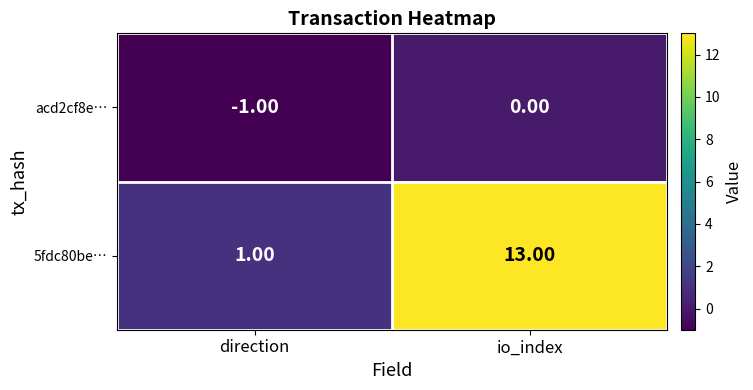

Which category has the highest value in the 5fdc80be… series?

io_index